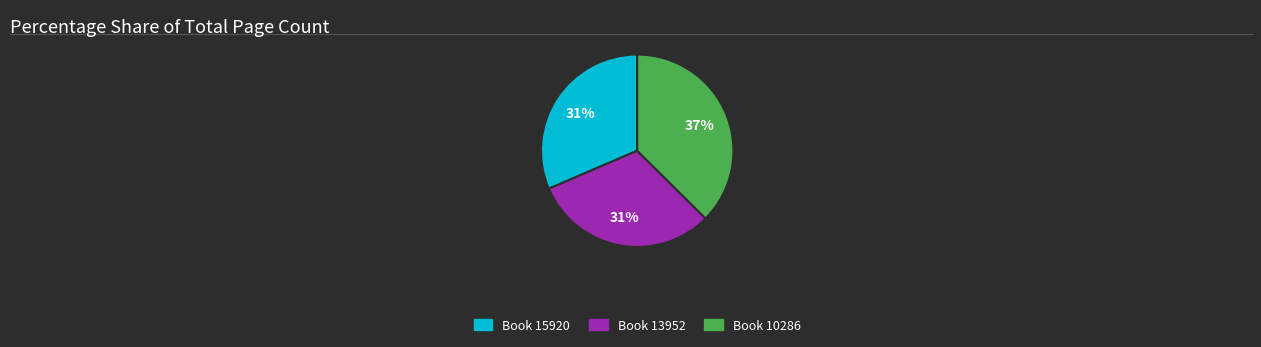

Do Book 10286 and Book 15920 together represent more than half of the pie?

Yes